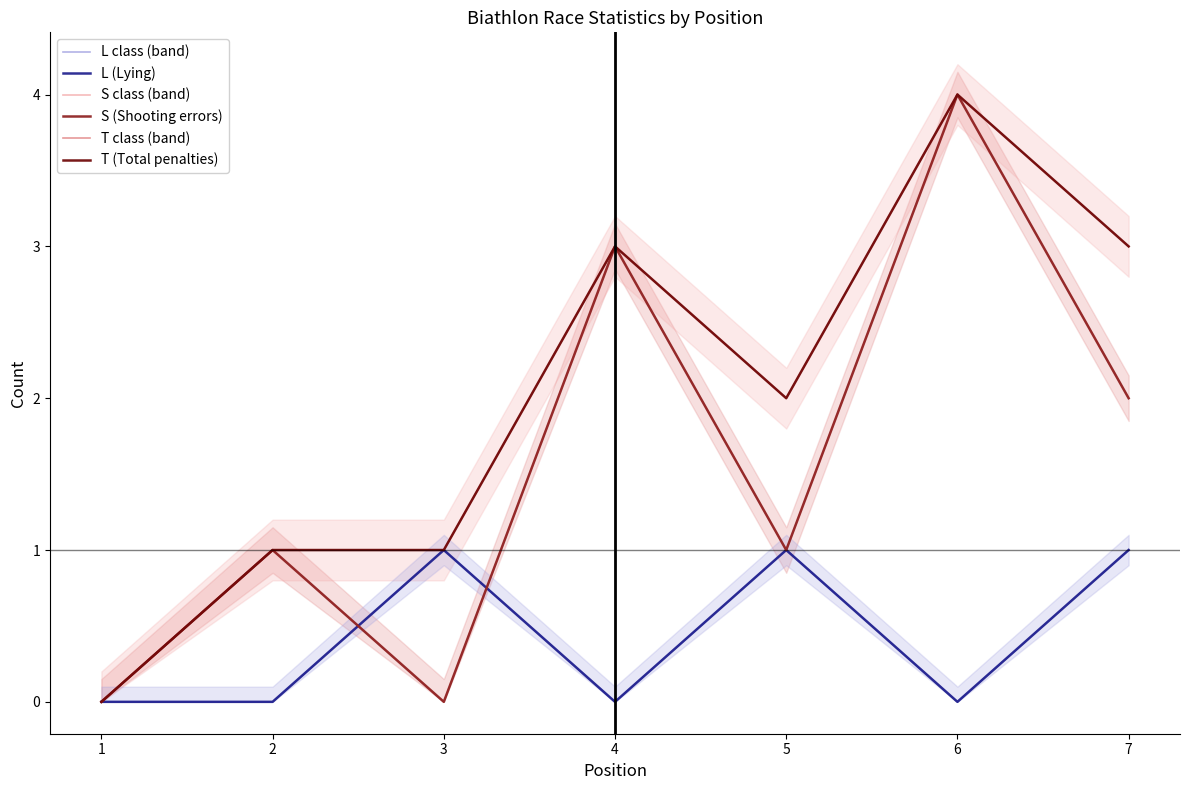

True or false: S class (band) and T class (band) intersect in this chart.

False